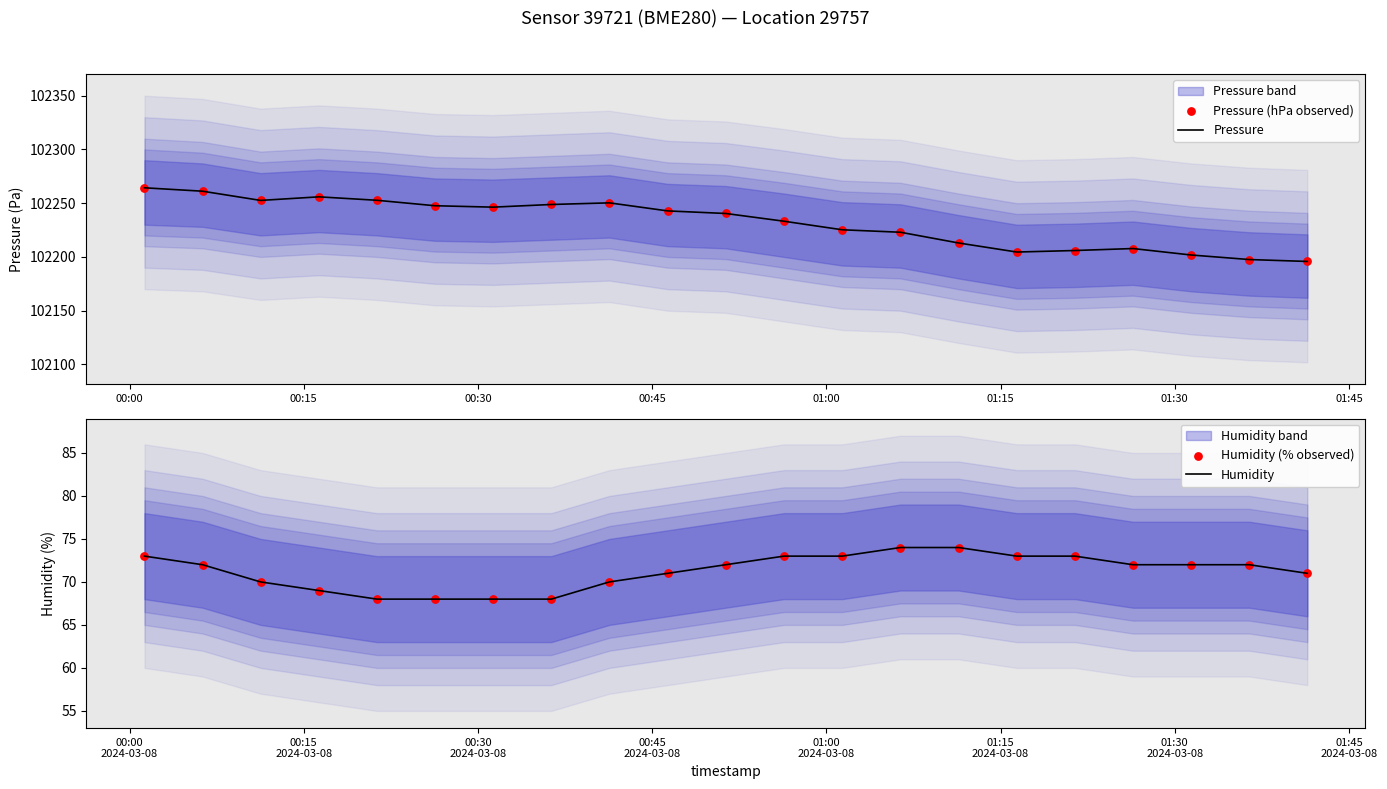

Which series has the largest total across all categories?

Pressure